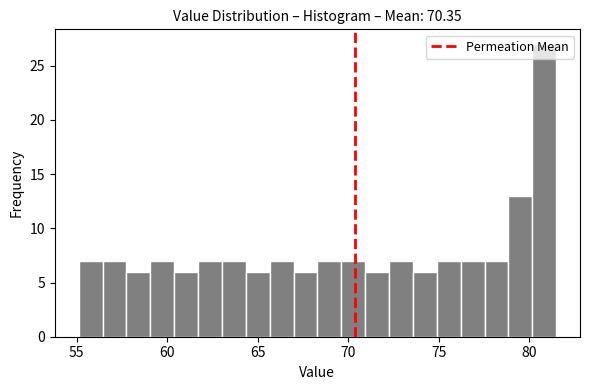

Around what value on the x-axis is the tallest bar? Give the approximate position of its centre, as read against the axis.

81.0